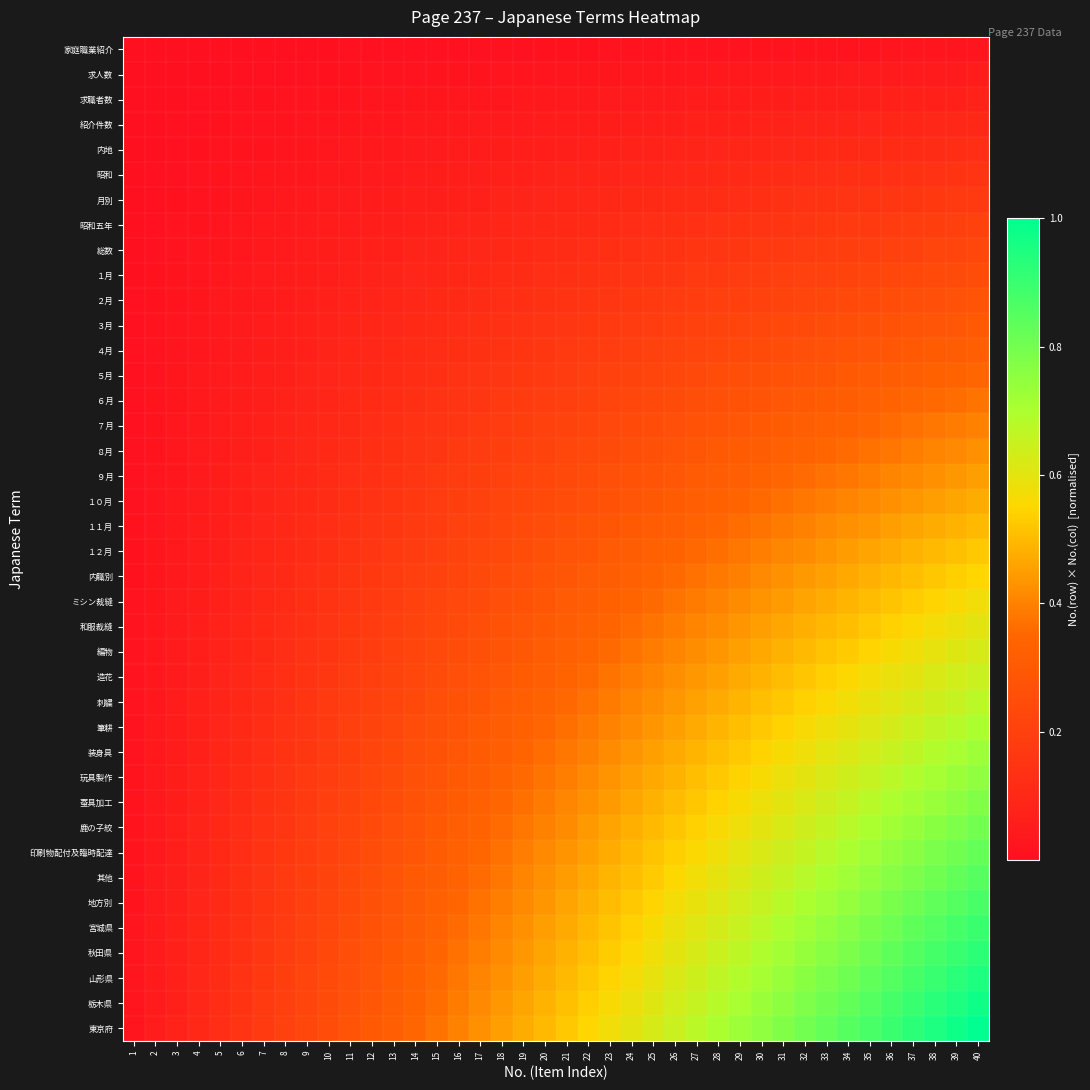

Which category has the lowest value across all series?

1